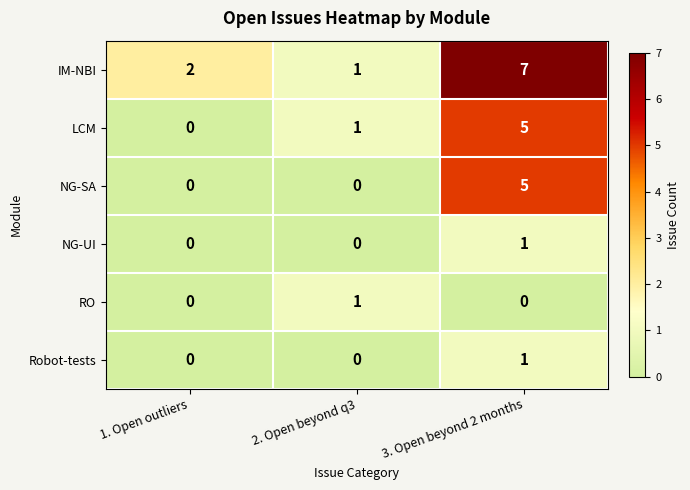

What is the sum of the NG-SA values at 3. Open beyond 2 months and 2. Open beyond q3?

5